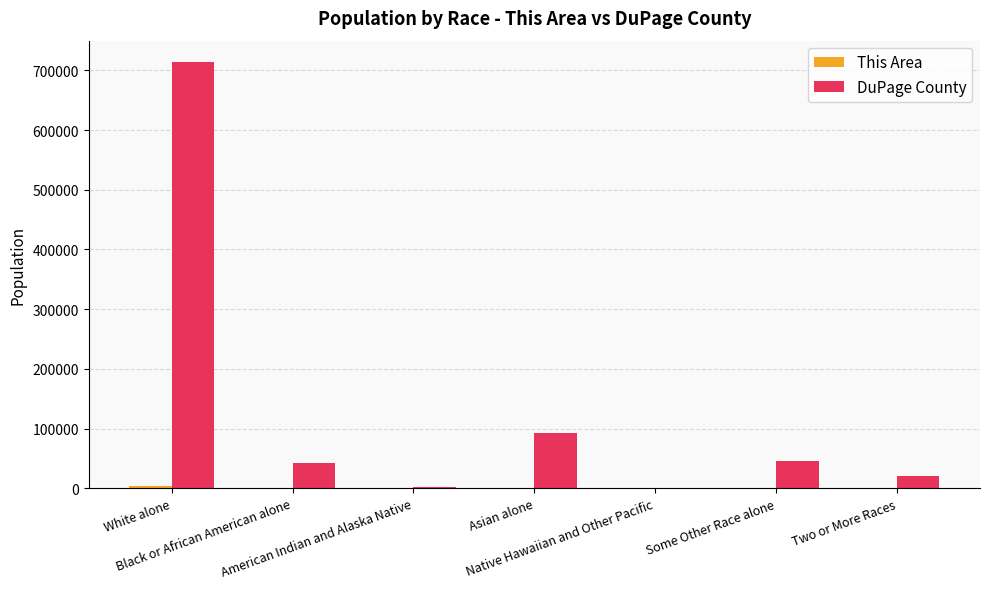

What is the maximum value for DuPage County?

714140